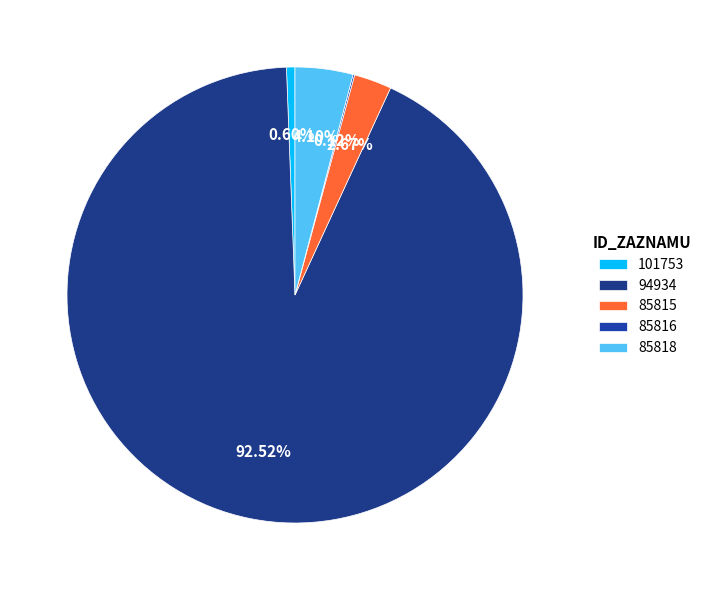

To the nearest percent, what is the difference between the 94934 and 101753 slice percentages?

92%